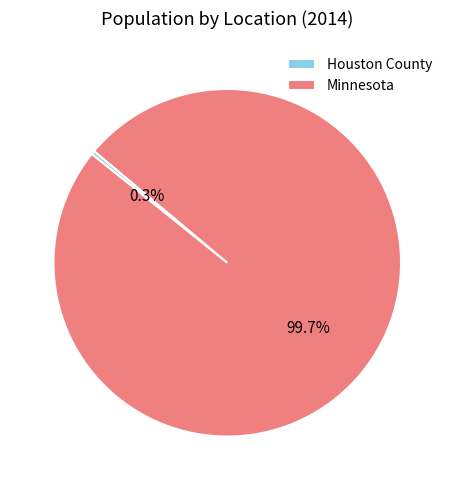

True or false: Houston County accounts for 0% of the total.

True